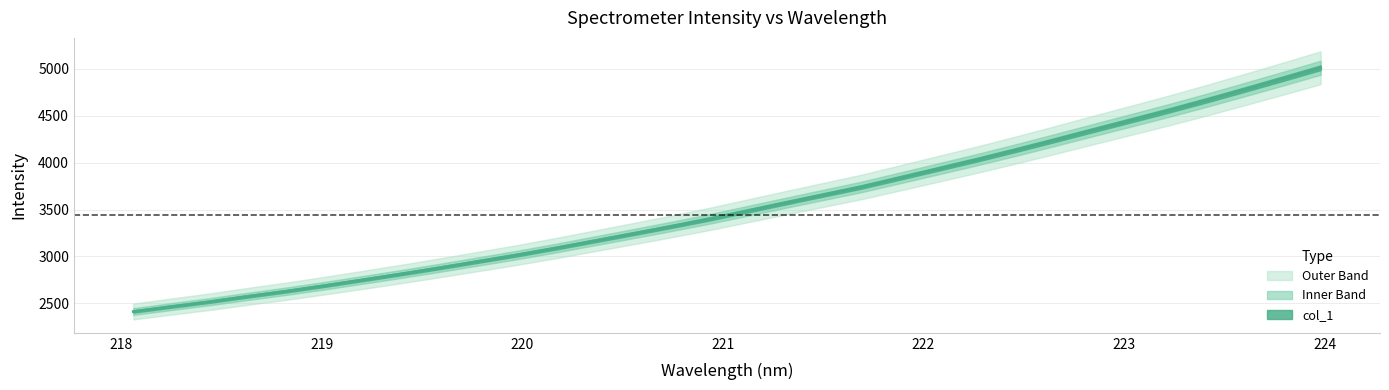

What is the sum of all values?

113213.4